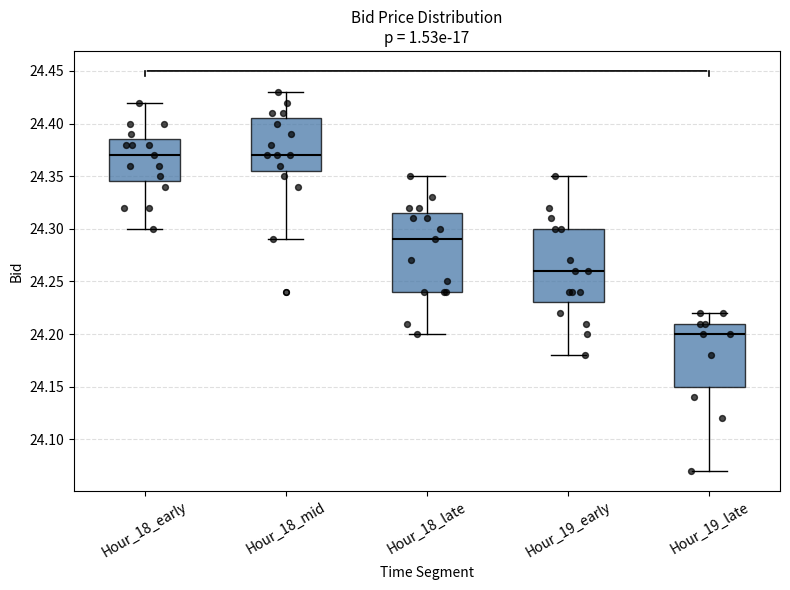

Which box's median line is the lowest?

Hour_19_late